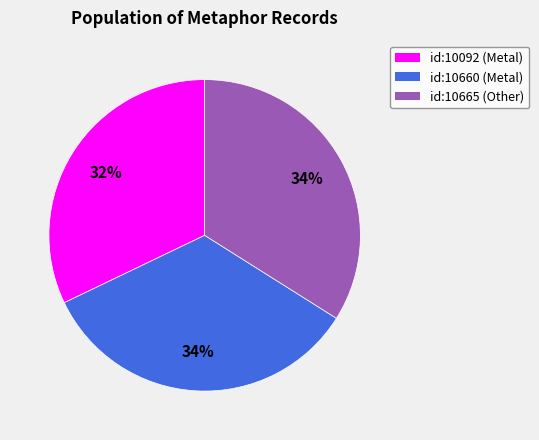

Is there a majority slice in this chart?

No